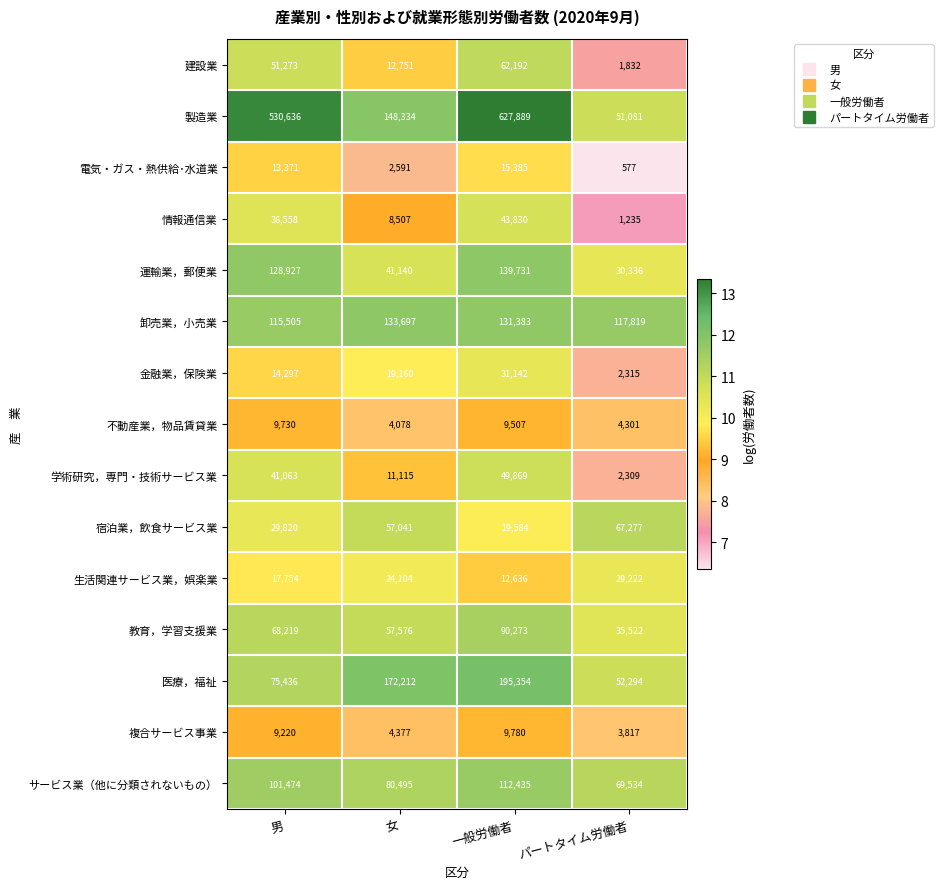

What is the difference between the second highest and minimum values in the 複合サービス事業 series?

5403